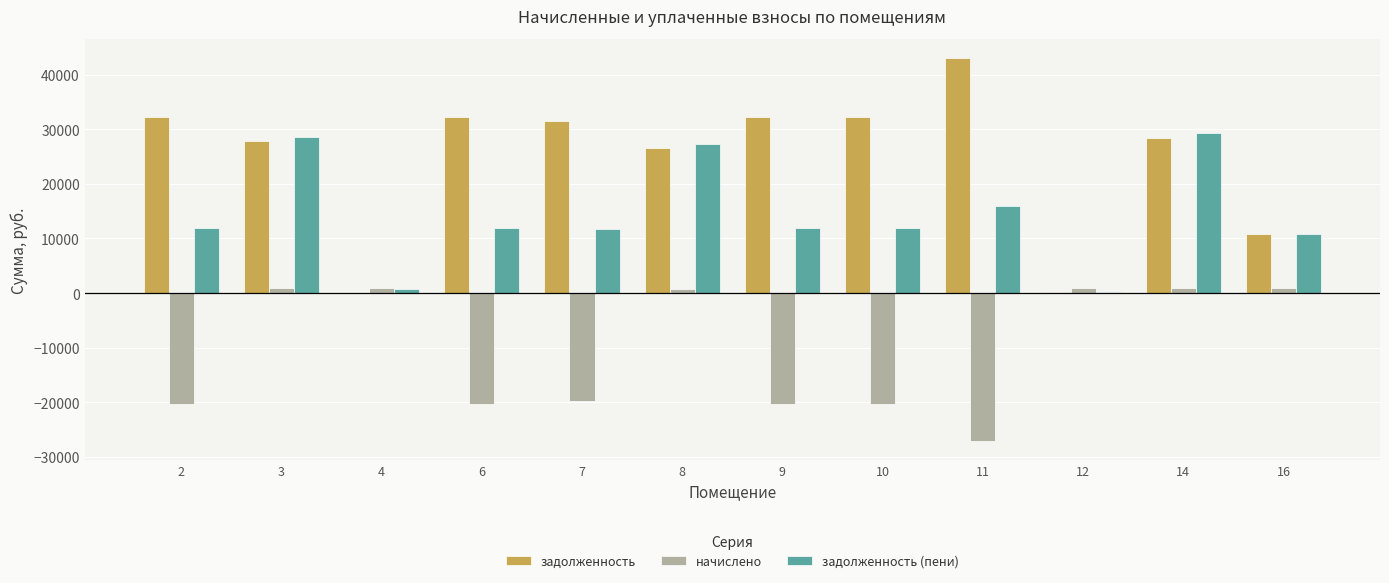

Which series changed the most between 4 and 7?

задолженность